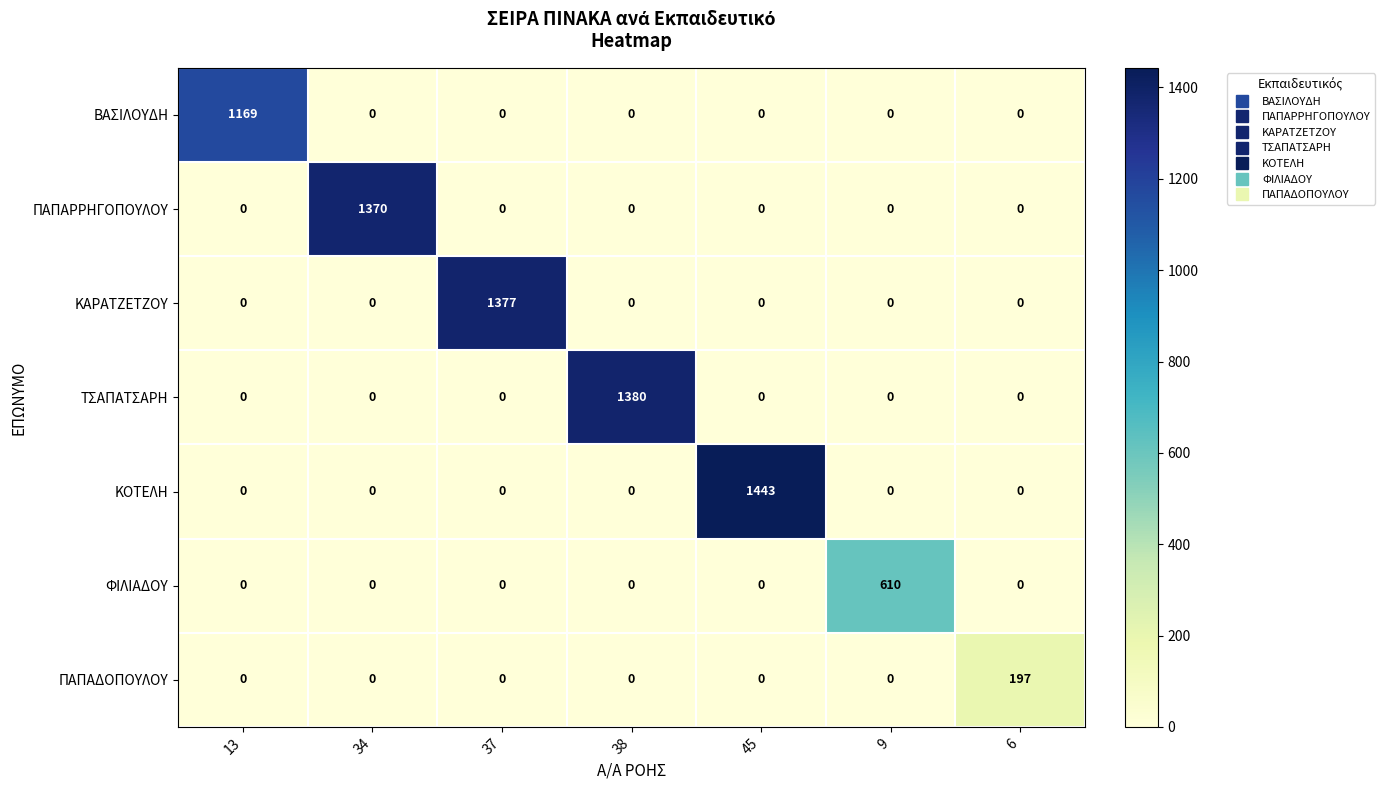

Which series has the widest spread of values?

ΚΟΤΕΛΗ